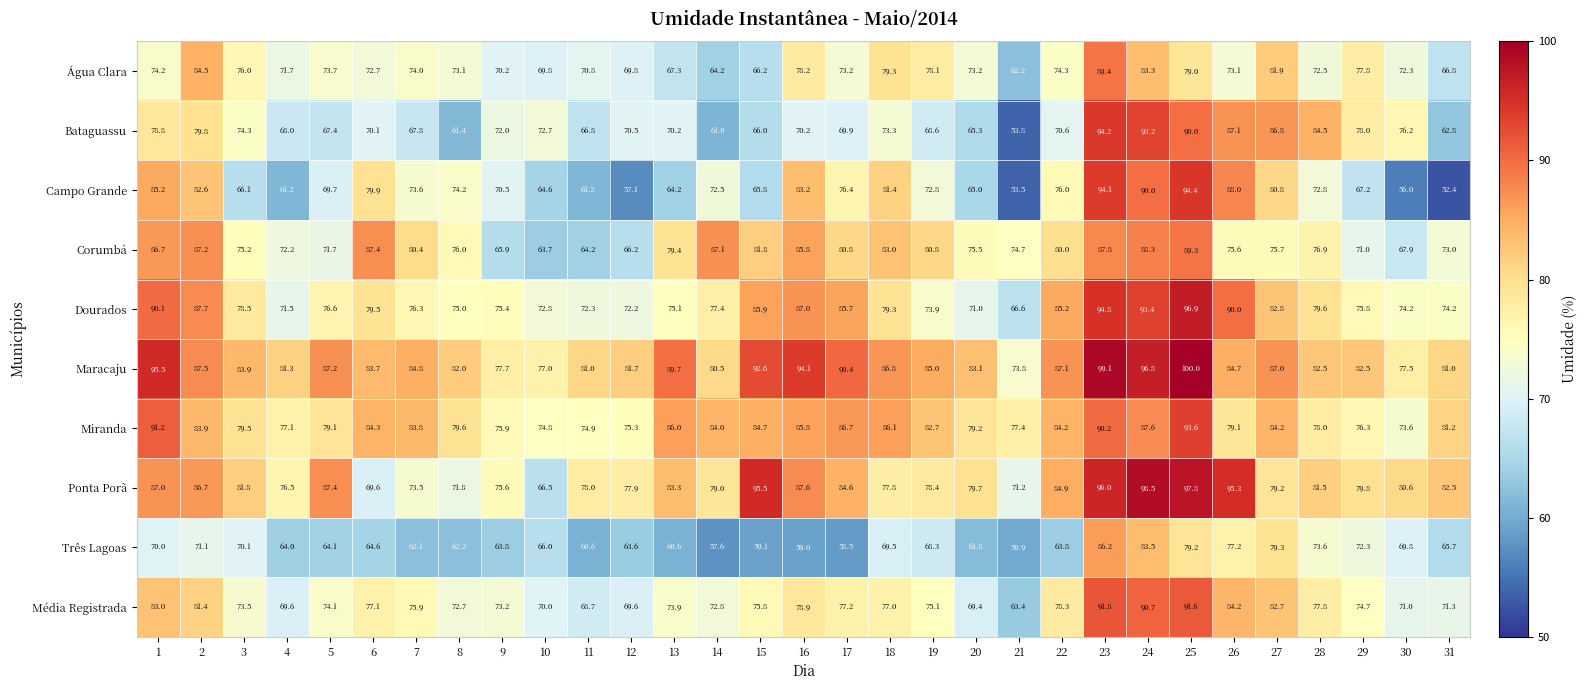

How many categories are shown in the chart?

31